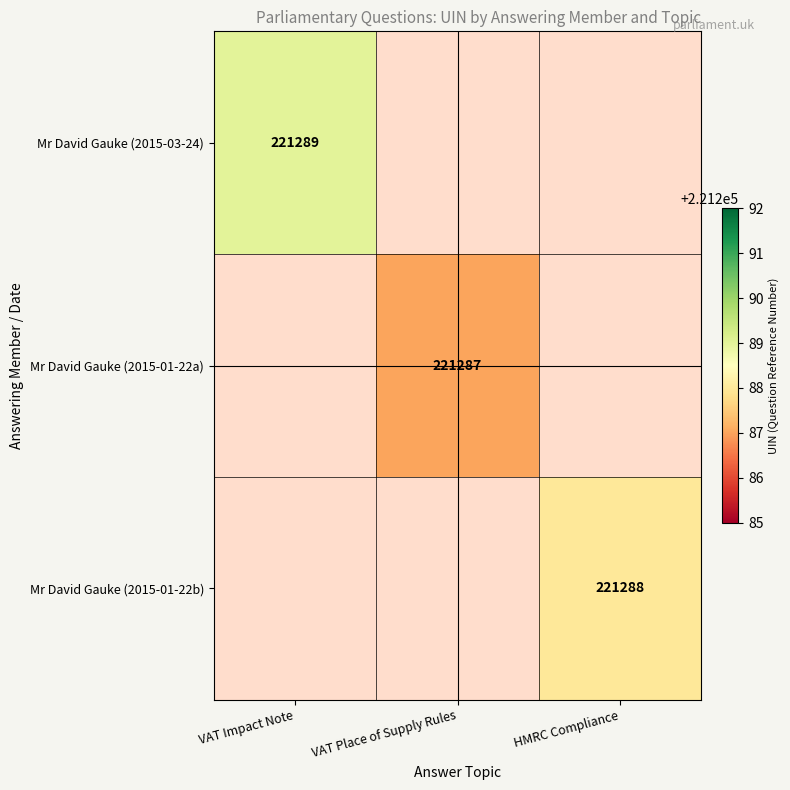

Between VAT Impact Note and VAT Place of Supply Rules, which is larger?

VAT Place of Supply Rules